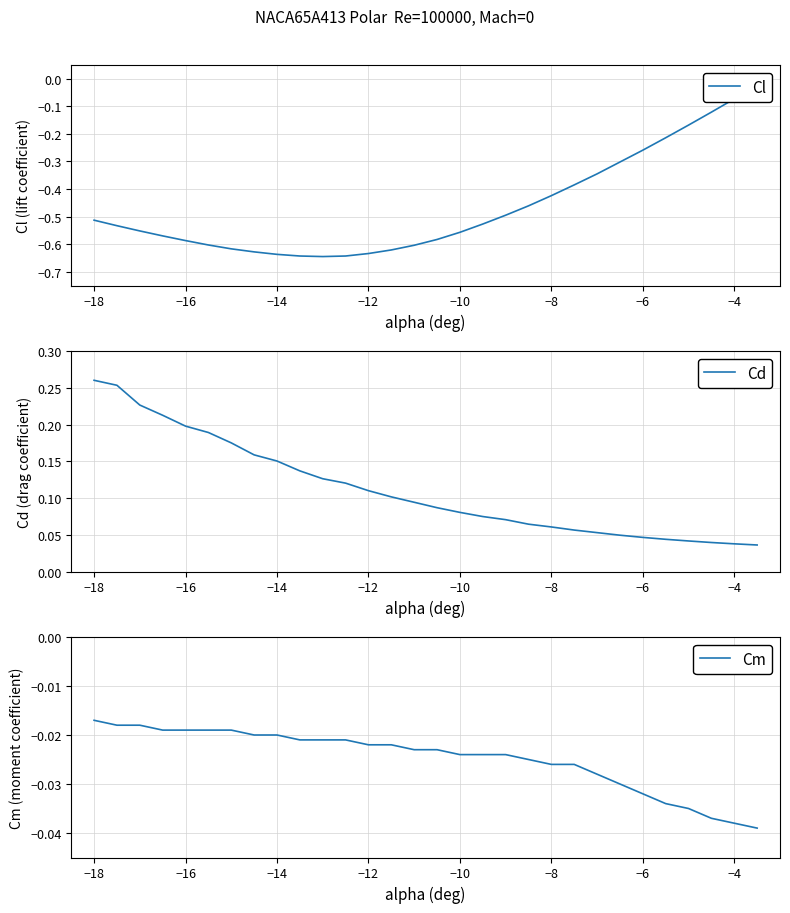

Where is Cm nearest to the value 0?

−18